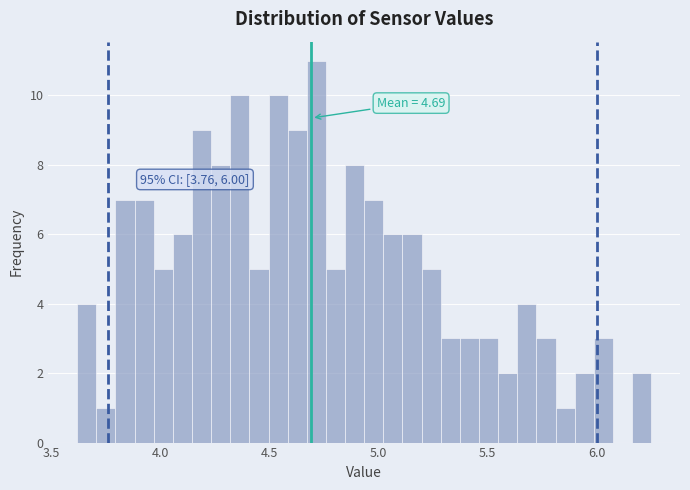

Read against the x-axis, roughly where is the centre of the tallest bar?

4.70